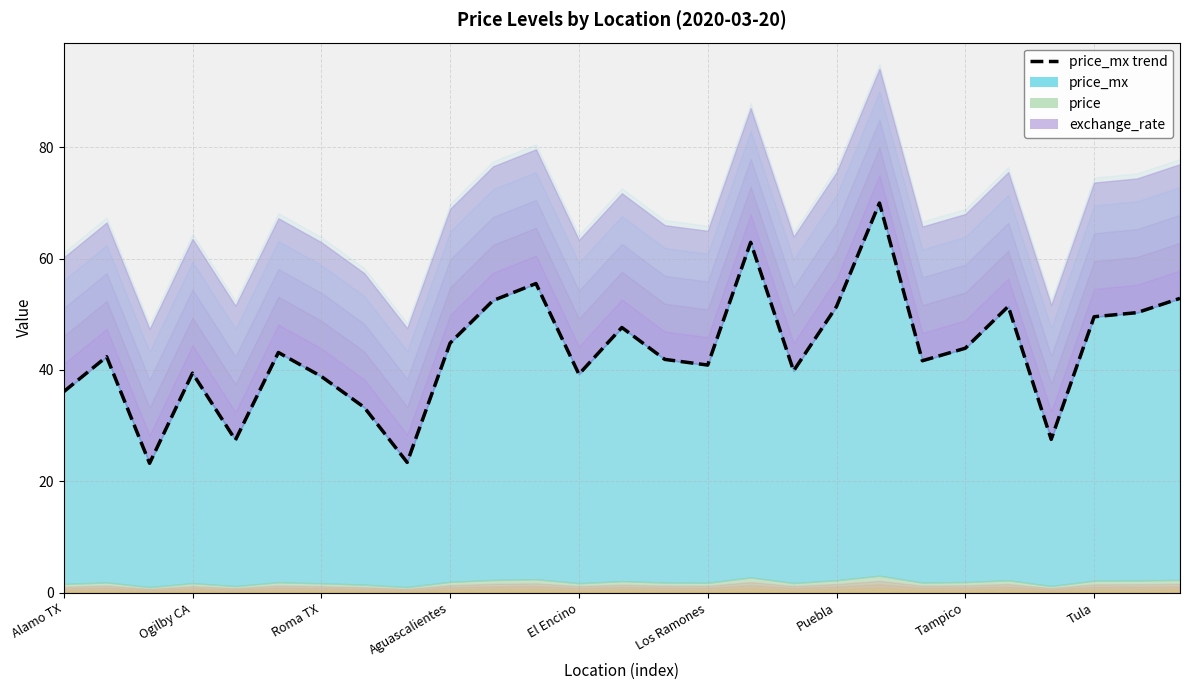

Does the chart display data point markers on the line(s)?

No